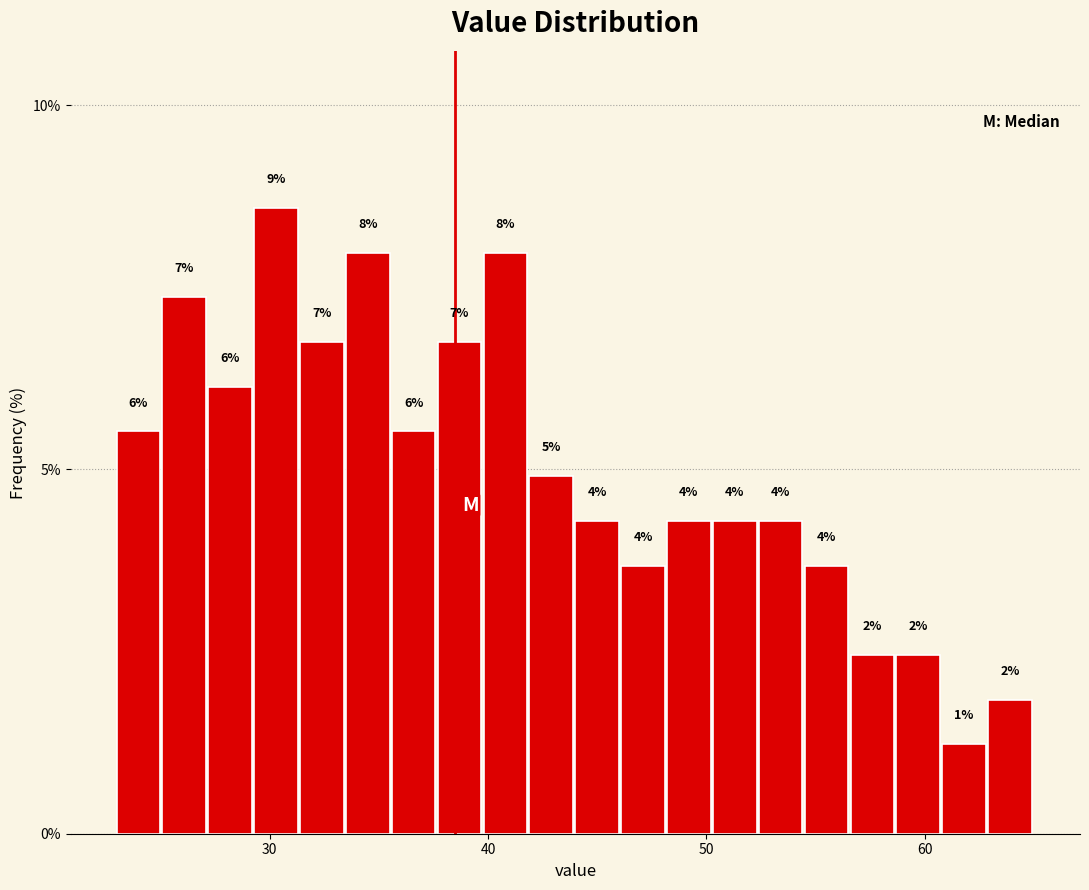

Read against the x-axis, roughly where is the centre of the tallest bar?

30